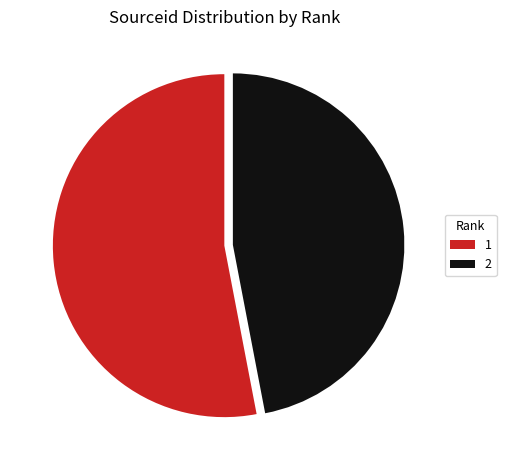

Do 1 and 2 together represent more than half of the pie?

Yes